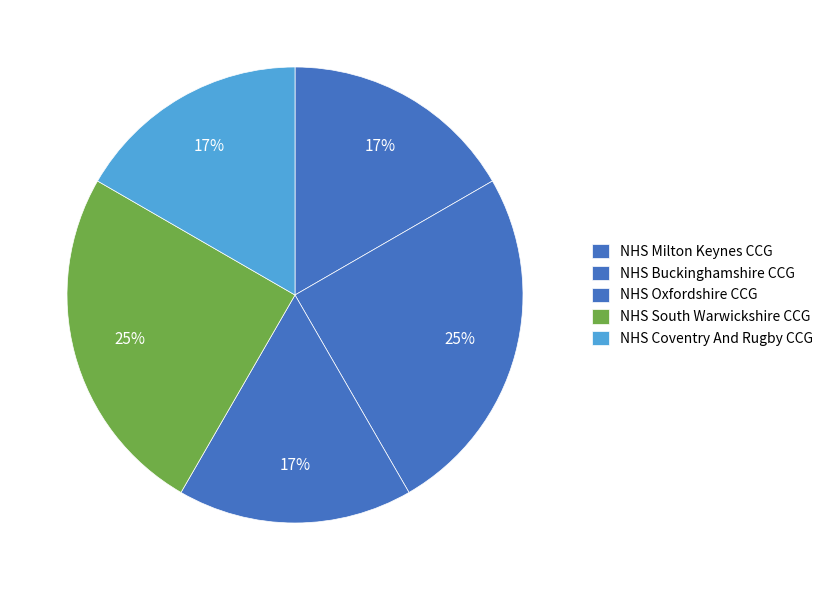

Rank the categories by value from lowest to highest.

NHS Milton Keynes CCG, NHS Oxfordshire CCG, NHS Coventry And Rugby CCG, NHS Buckinghamshire CCG, NHS South Warwickshire CCG